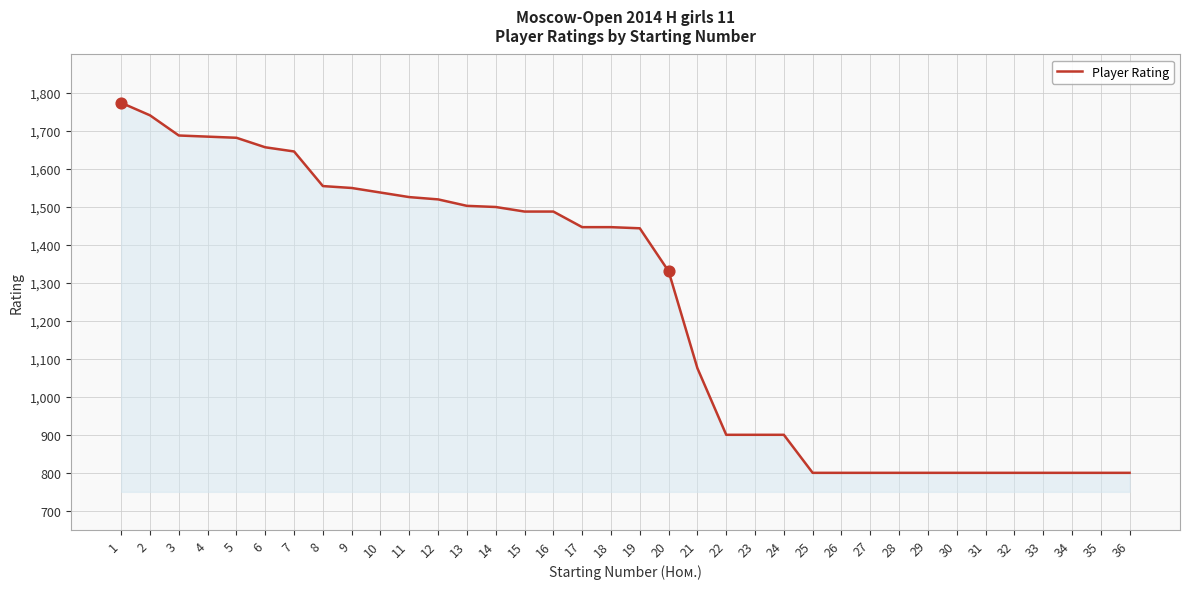

What is the change in value from 8 to 30?

-754